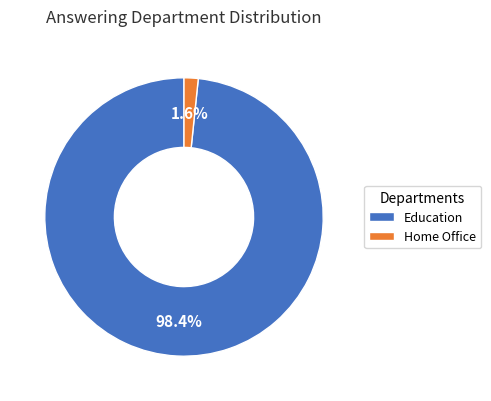

To the nearest percent, what is the average slice percentage?

50%